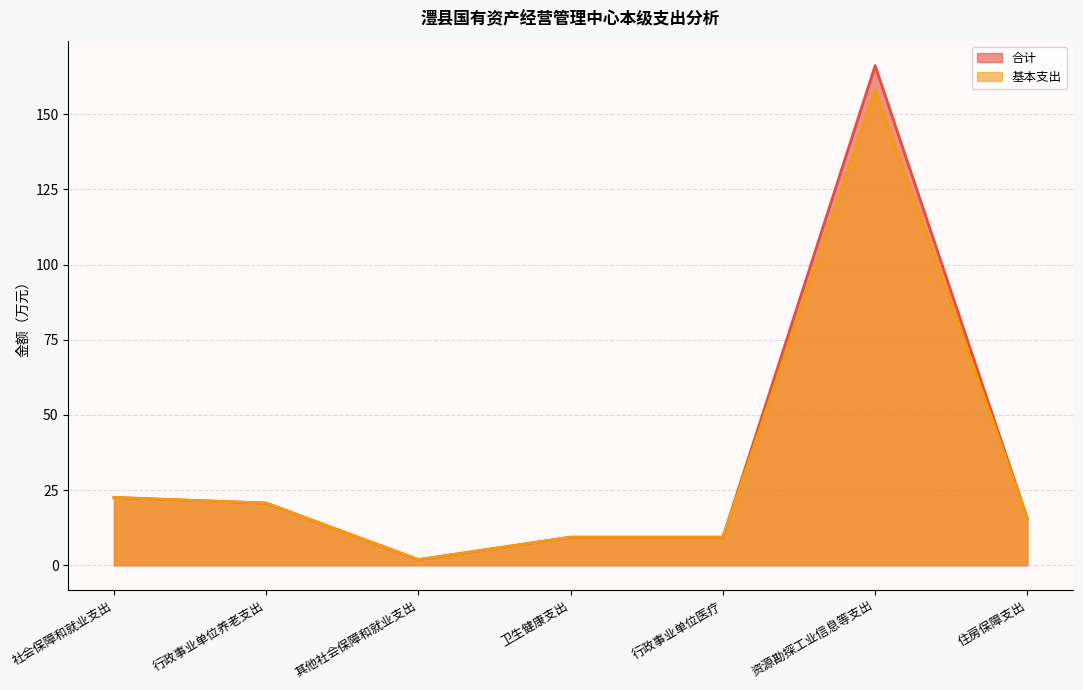

What are all the series names shown in the legend?

合计, 基本支出